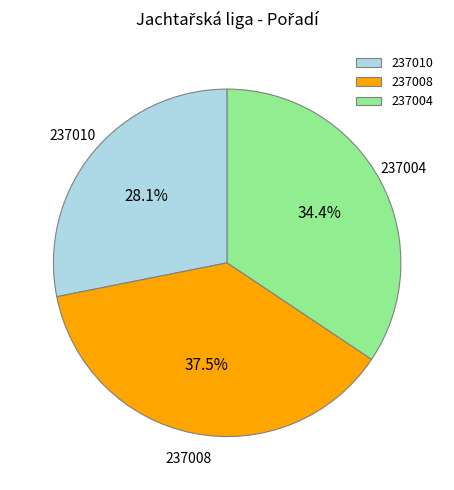

Approximately how many times larger is the value at 237008 compared to 237004?

1.1